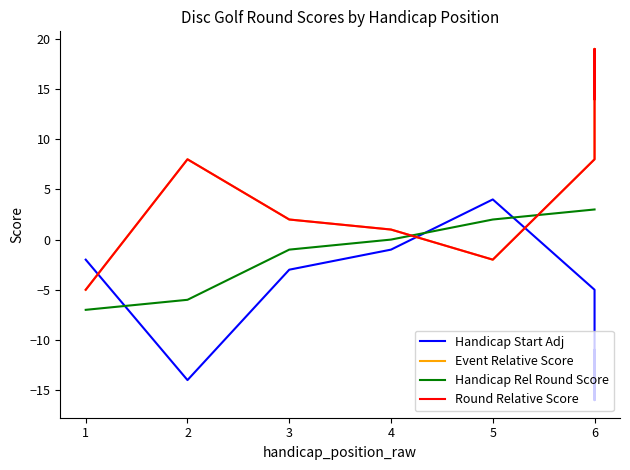

True or false: Round Relative Score has more than 1 interior local peaks.

True